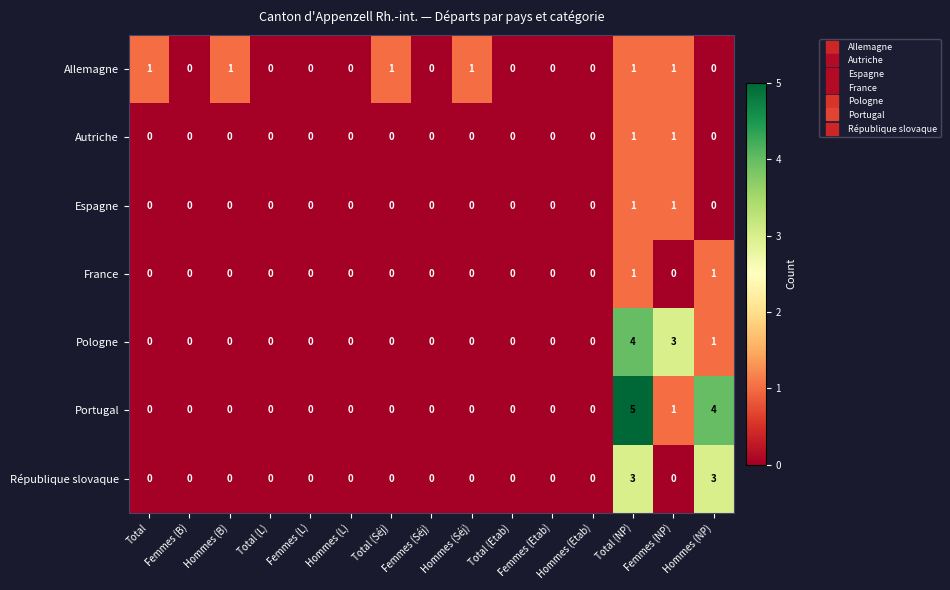

What is the total value across all series at Total (NP)?

16